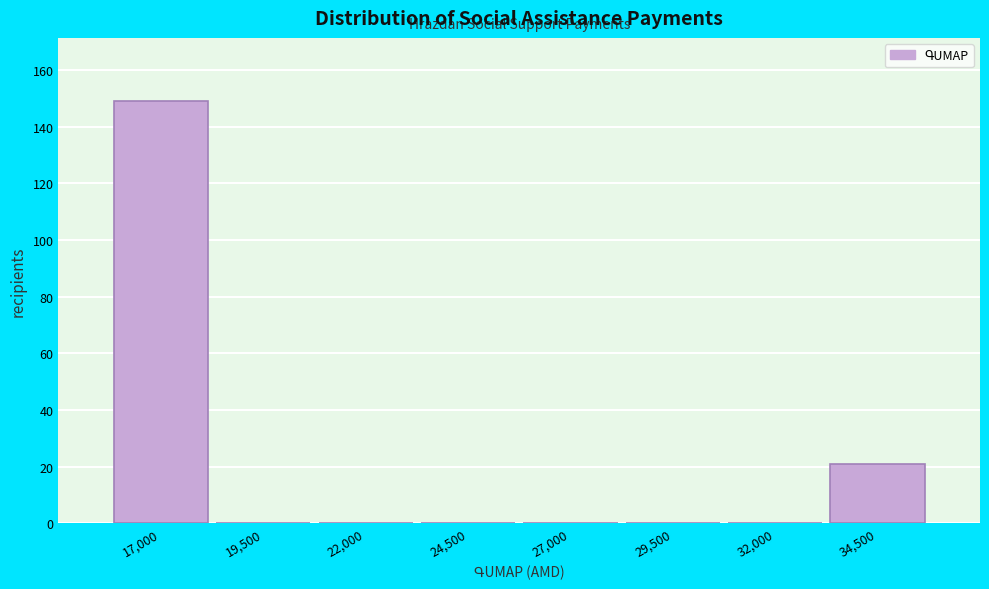

Reading left to right, extract all data points from this chart.

17,000=149	19,500=0	22,000=0	24,500=0	27,000=0	29,500=0	32,000=0	34,500=21